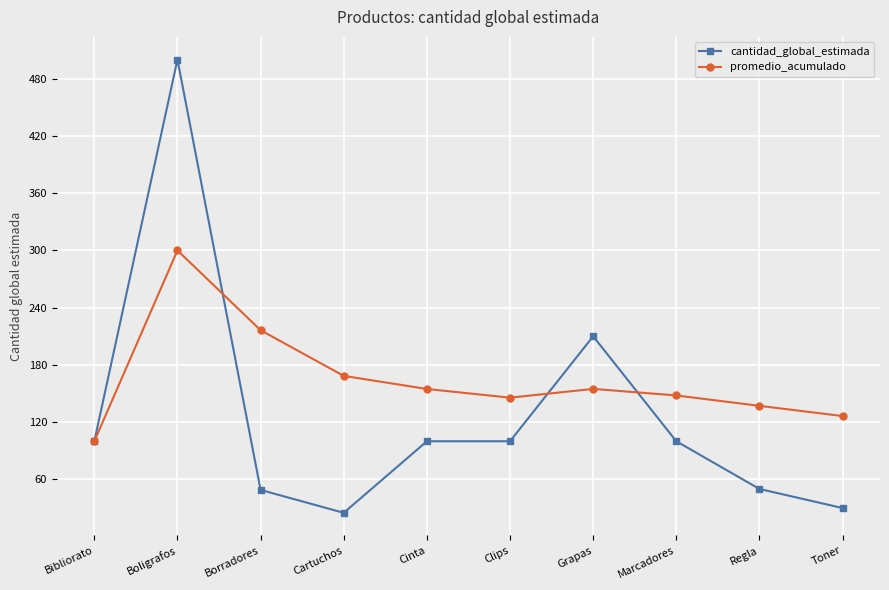

Which series has the largest total across all categories?

promedio_acumulado